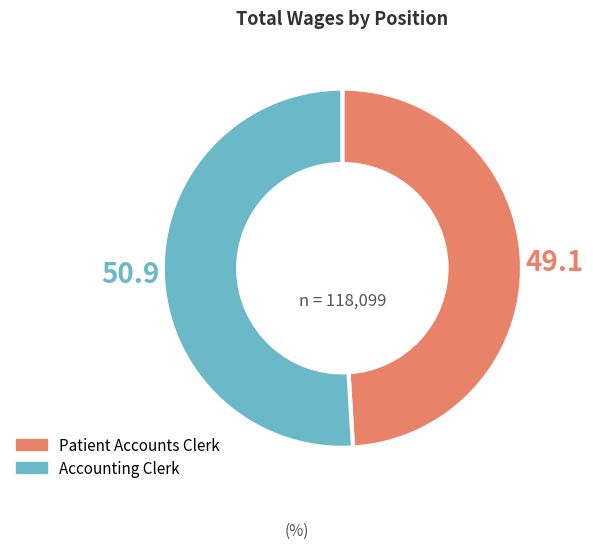

Which slice represents more than half of the pie?

Accounting Clerk